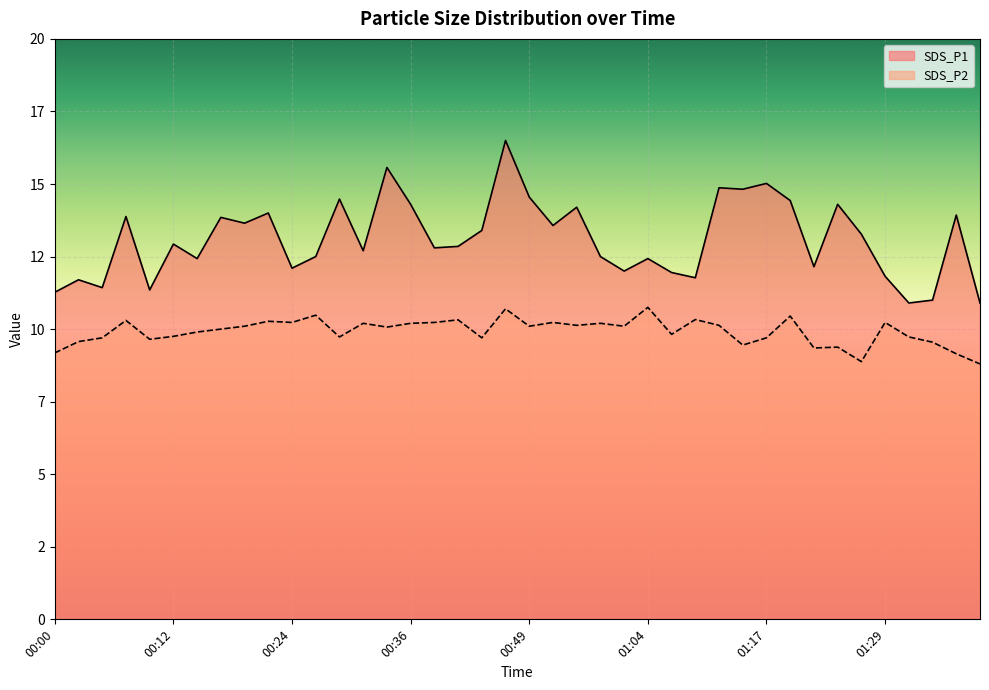

True or false: SDS_P1 and SDS_P2 intersect in this chart.

False